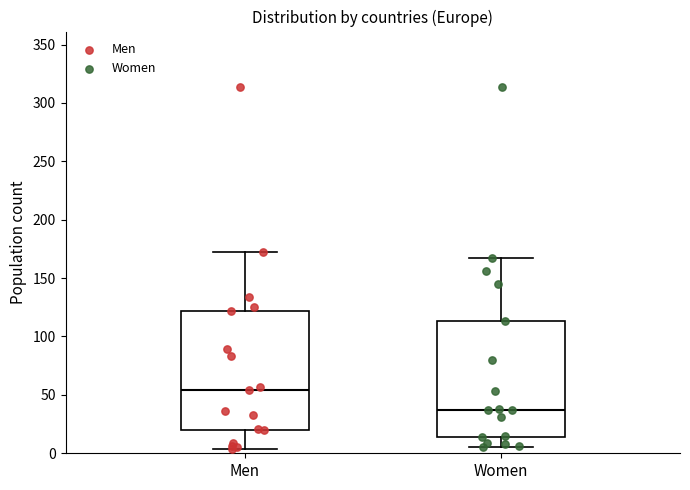

Reading left to right, transcribe this box plot: for each box, give where its median line is, the range the box spans, and where its two whiskers end, as read against the y-axis. The values are not printed on the chart, so give them approximately, as read against the axis.

Men: median 55, box 20 to 120, whiskers 5 to 170
Women: median 35, box 15 to 115, whiskers 5 to 165